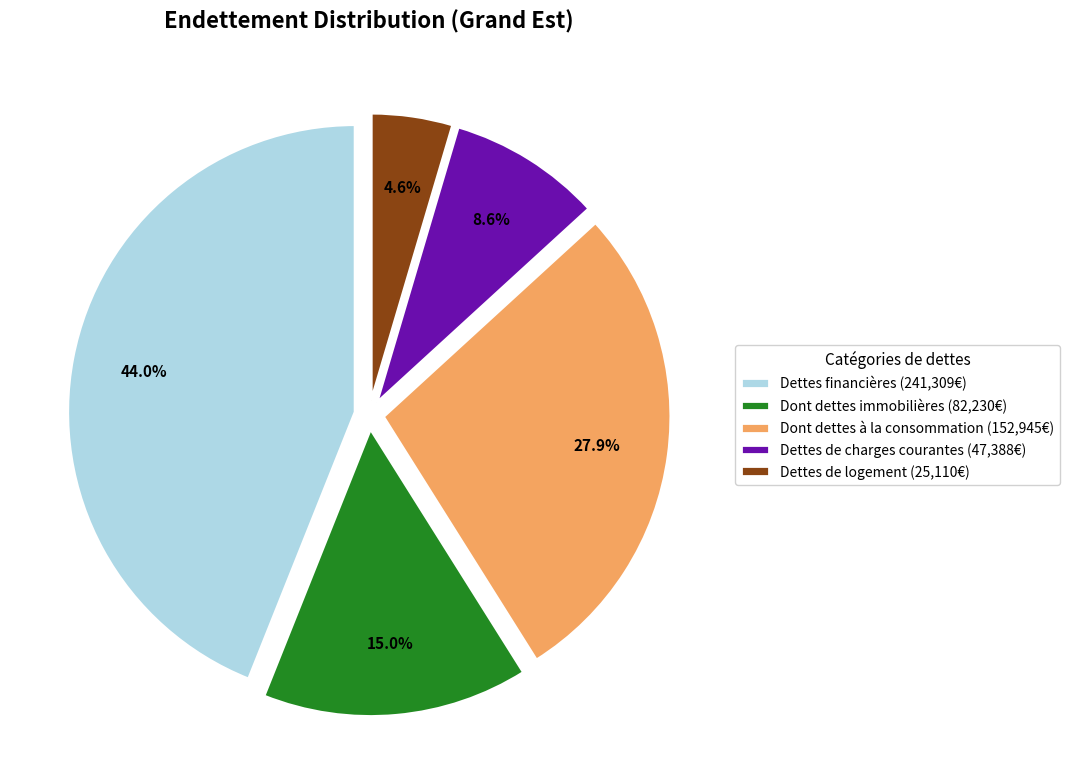

How many segments does this pie chart have?

5